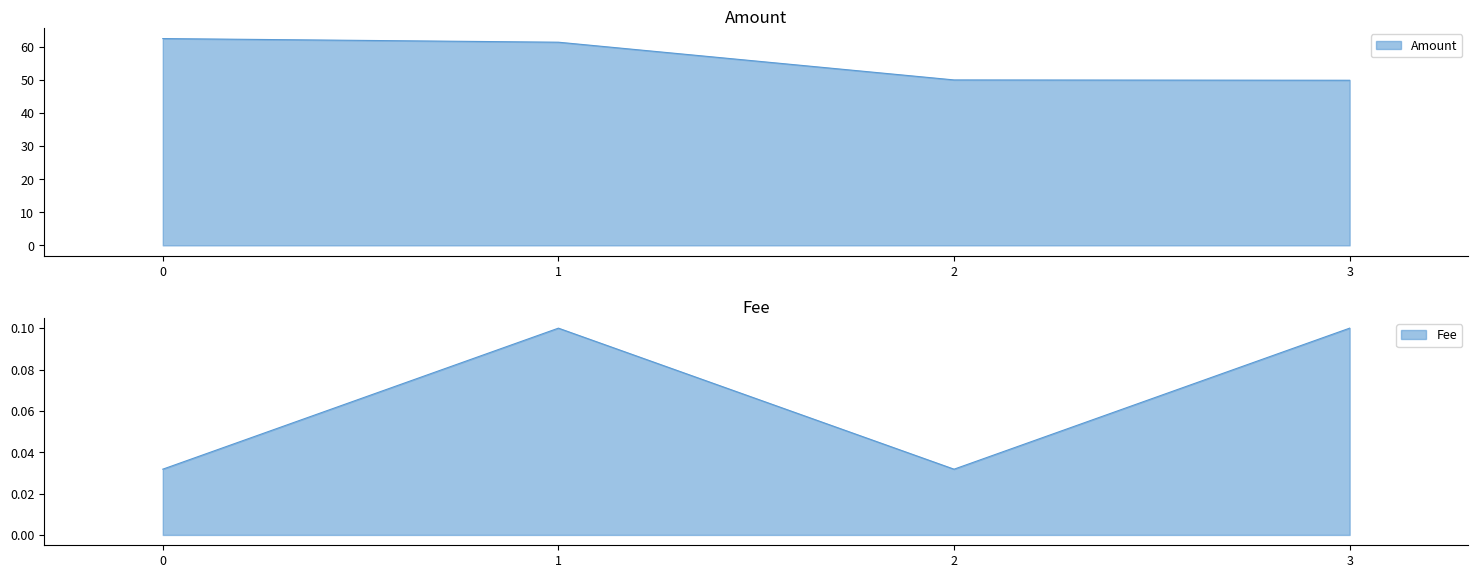

True or false: Amount has a value of 98.4 at 1.

False